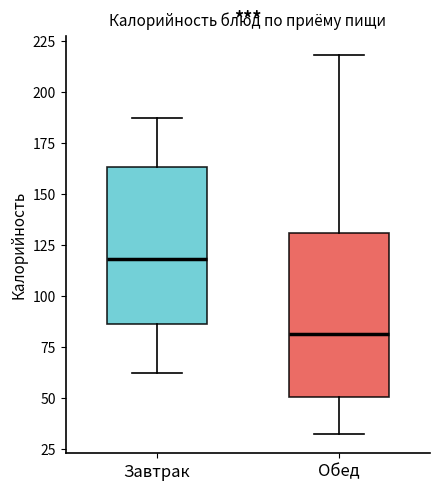

Which box has the highest median line?

Завтрак